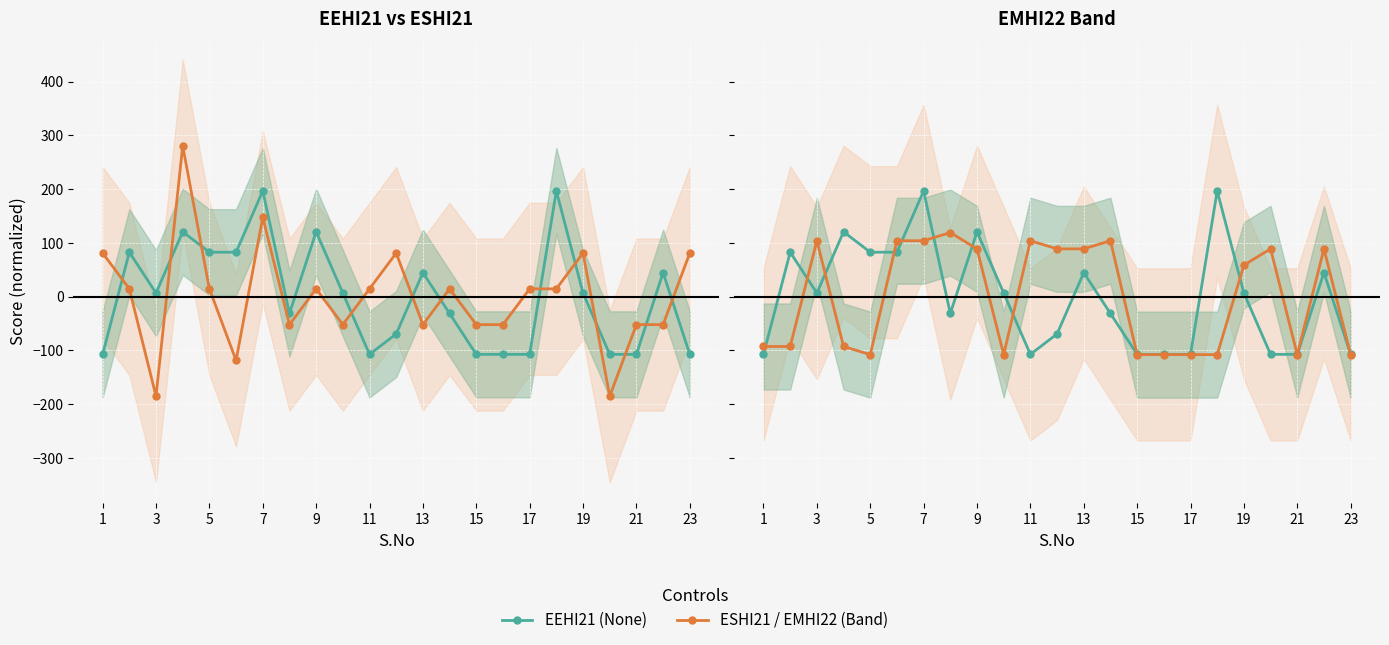

How many data points in EMHI22 are above 58?

12